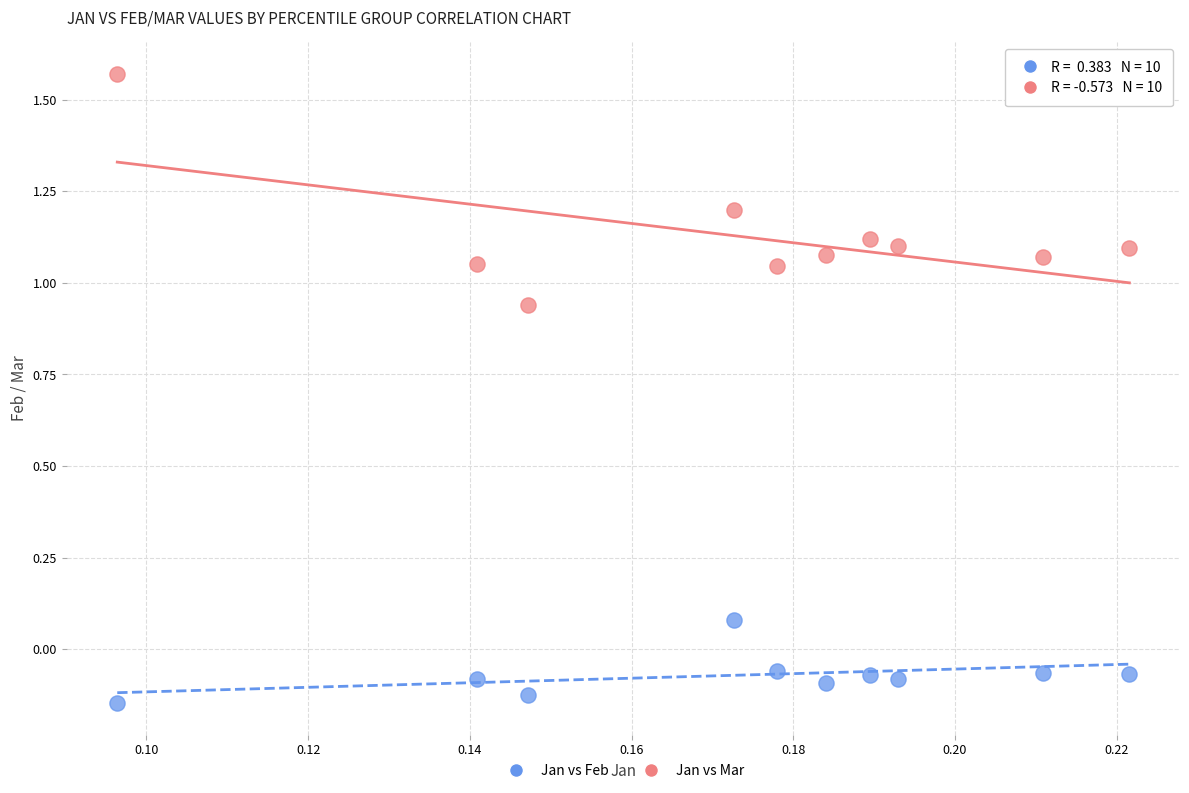

Which series contains the lowest Y value?

Jan vs Feb